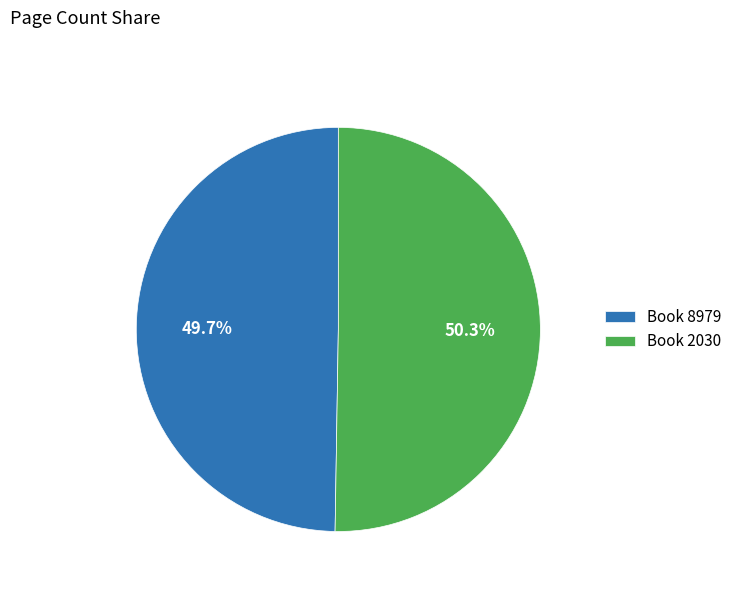

Is the sum of Book 2030 and Book 8979 greater than half?

Yes